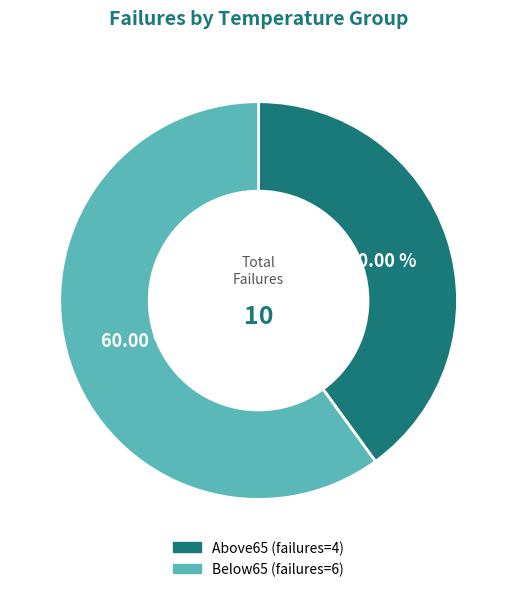

How many slices are in this pie chart?

2